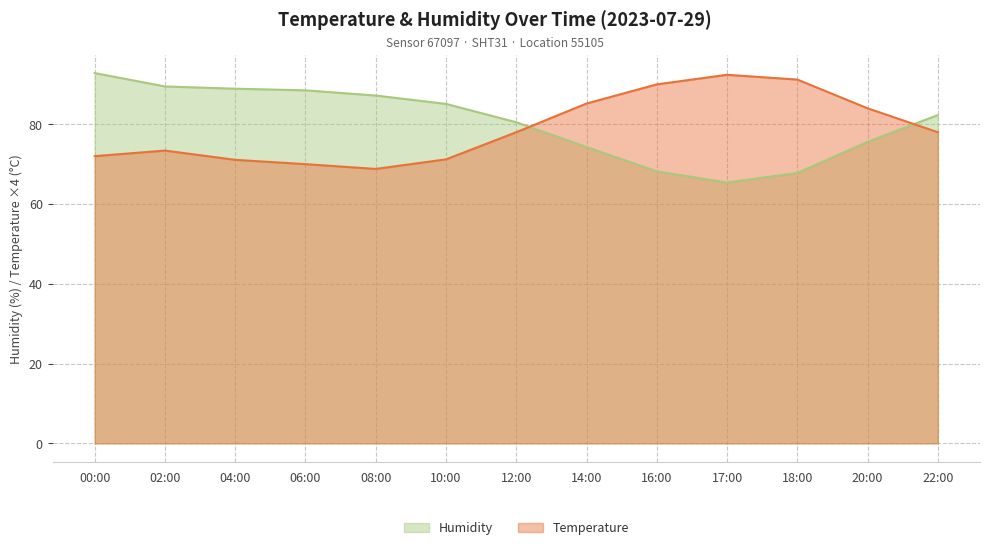

True or false: Temperature and Humidity cross at least once.

True